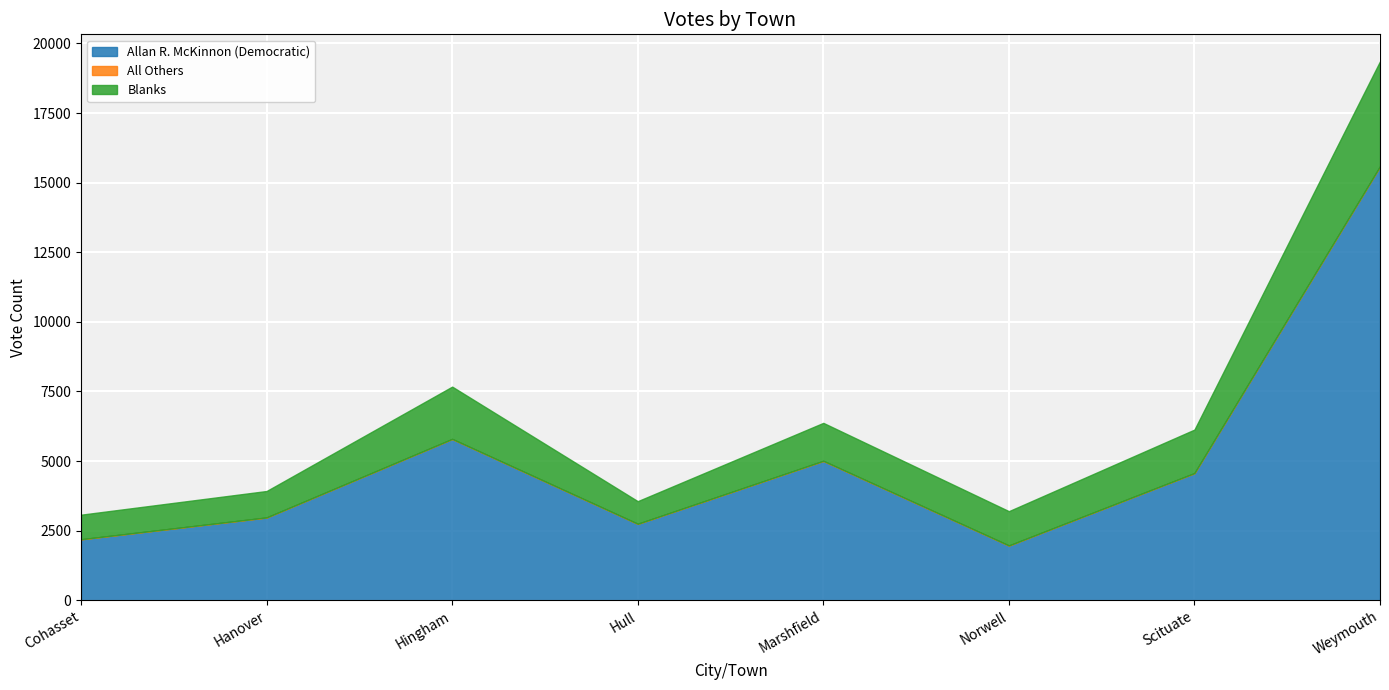

Rank the series by their maximum value, from lowest to highest.

All Others, Blanks, Allan R. McKinnon (Democratic)